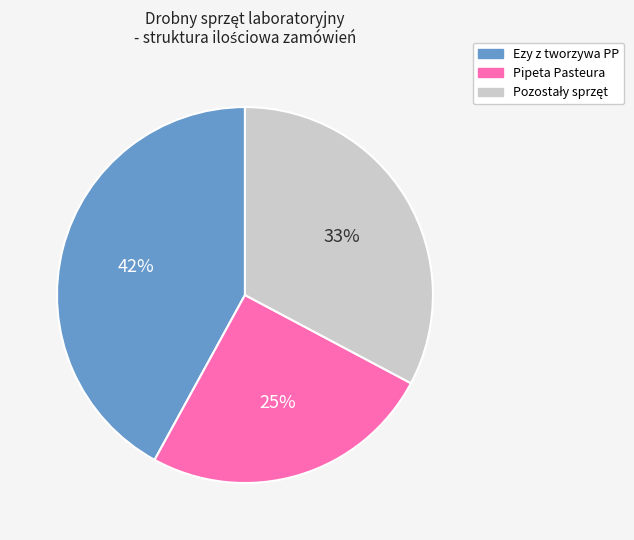

To the nearest percent, what is the difference between the largest and smallest slice percentages?

17%